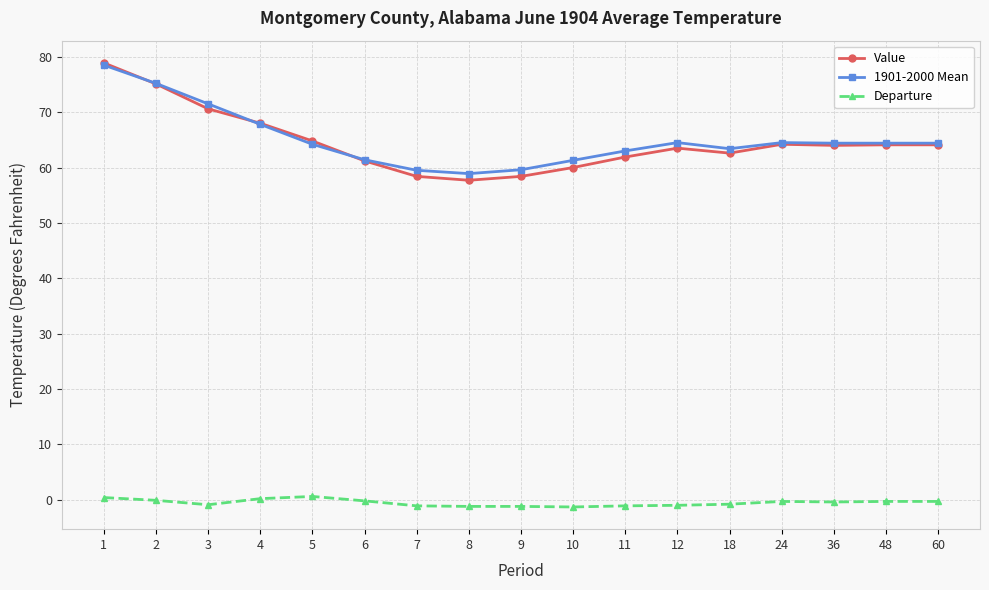

True or false: Departure and Value intersect in this chart.

False